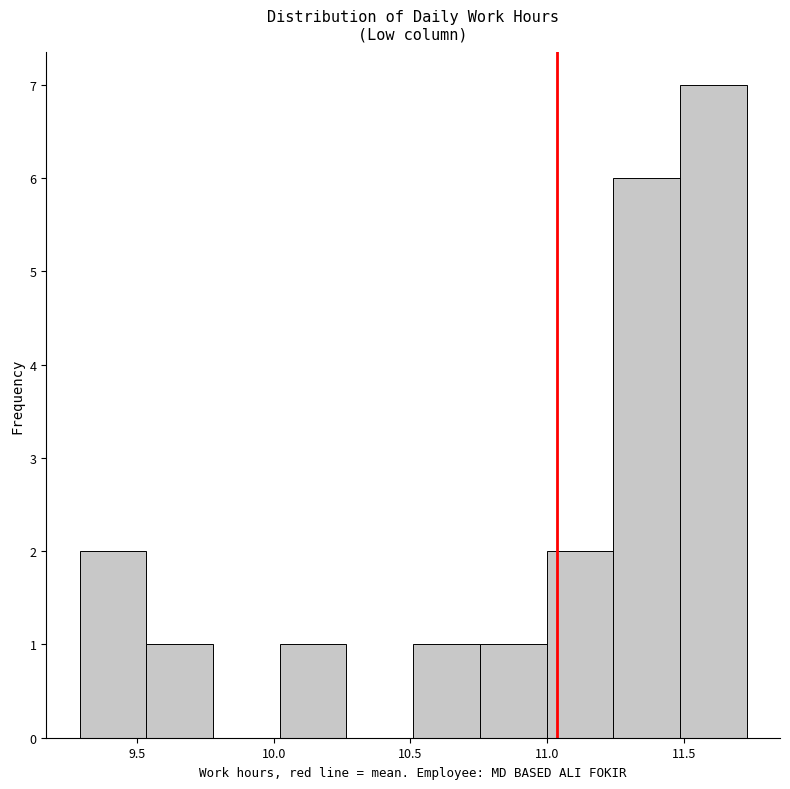

Reading left to right, transcribe this chart: for each bar, give the range it covers on the x-axis and its height. Neither the bar edges nor the heights are printed on the chart, so give them approximately, as read against the axes.

9.30 to 9.55: 2
9.55 to 9.80: 1
9.80 to 10.00: 0
10.00 to 10.25: 1
10.25 to 10.50: 0
10.50 to 10.75: 1
10.75 to 11.00: 1
11.00 to 11.25: 2
11.25 to 11.50: 6
11.50 to 11.75: 7